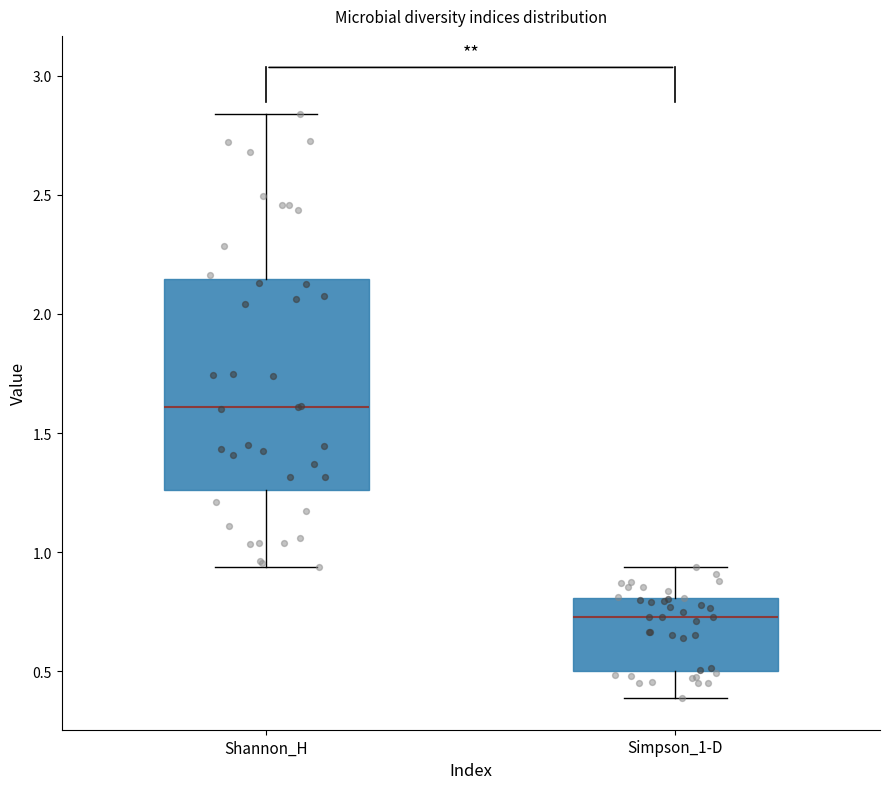

Which box has the lowest median line?

Simpson_1-D